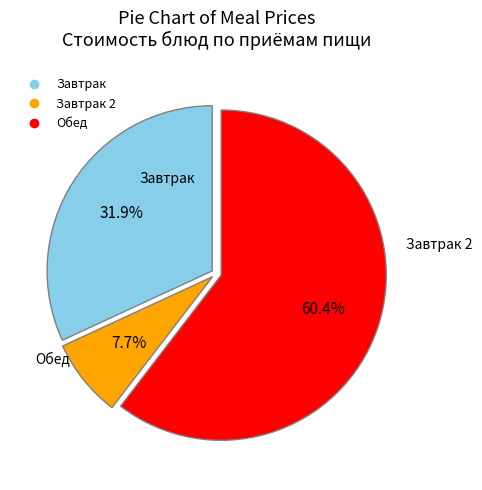

Is there any slice that represents more than half of the pie?

Yes